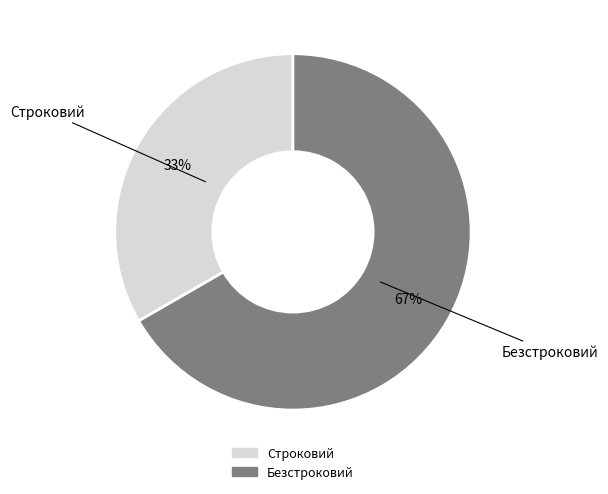

To the nearest percent, what is the average slice percentage?

50%